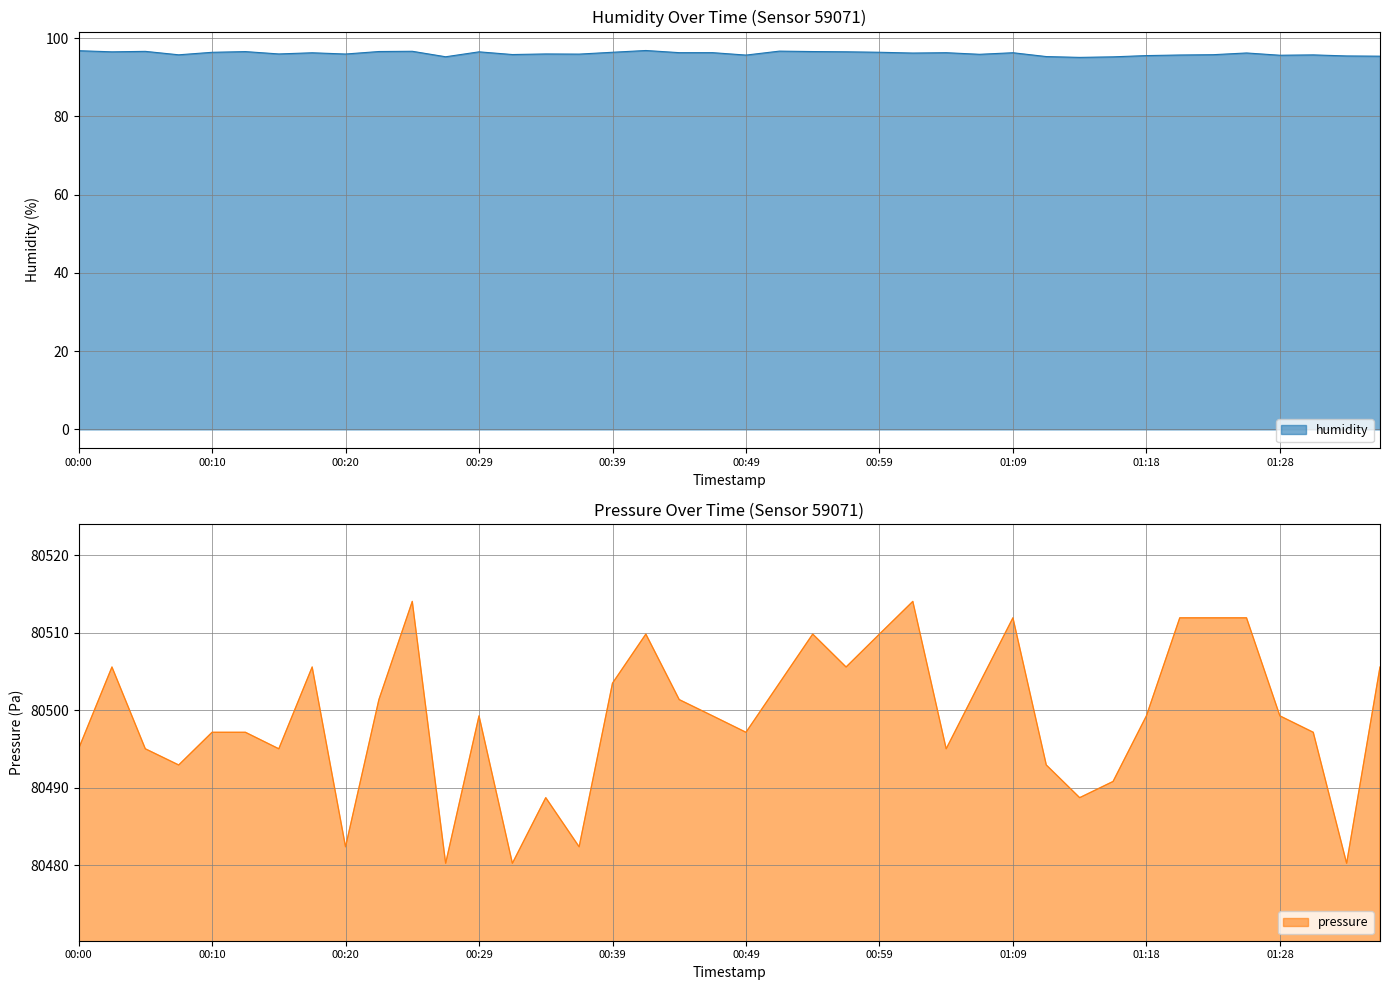

True or false: pressure has a value of 80492.9 at 01:11.

True